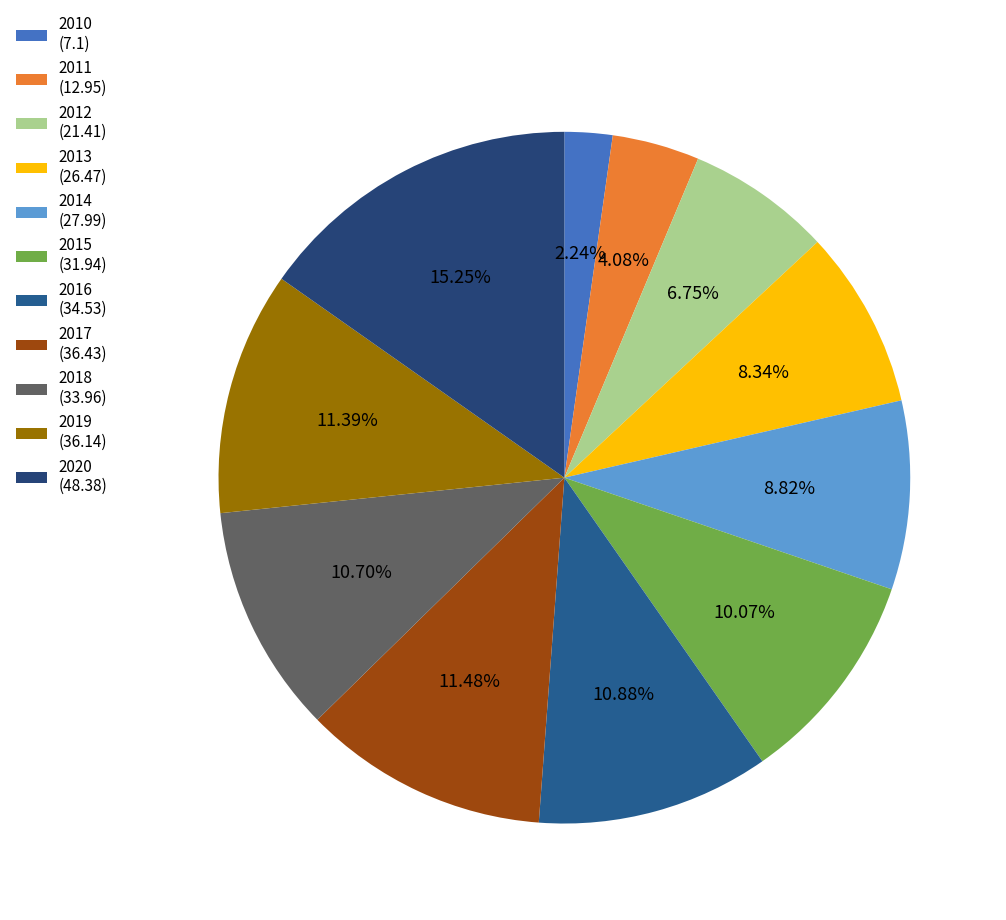

How many slices are in this pie chart?

11